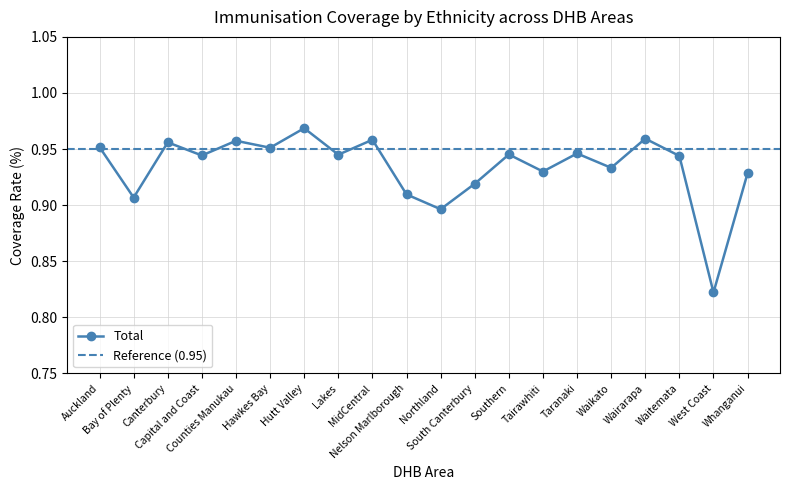

In Total, how many points are lower than both neighbors (excluding endpoints)?

8